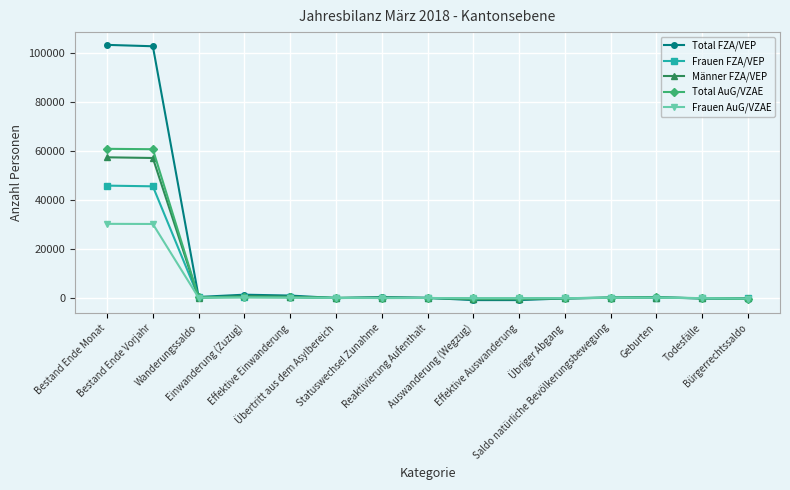

What is the difference between the Total AuG/VZAE values at Auswanderung (Wegzug) and Übertritt aus dem Asylbereich?

262